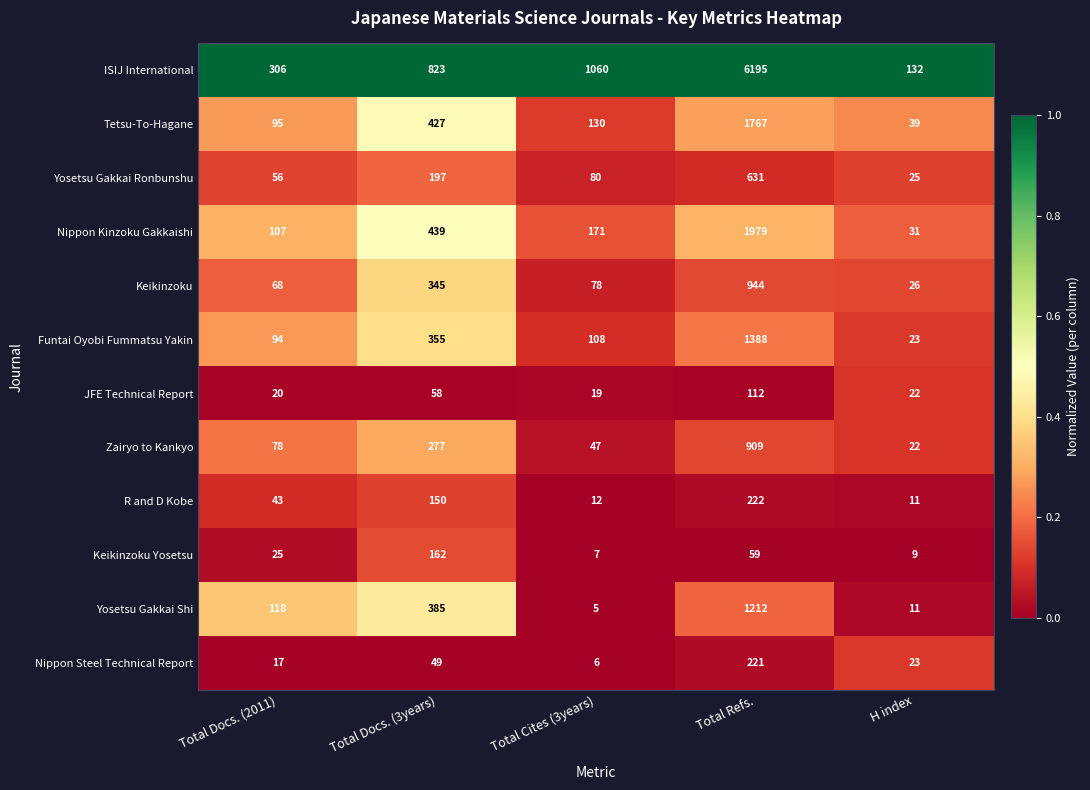

Count the number of data series in this chart.

12